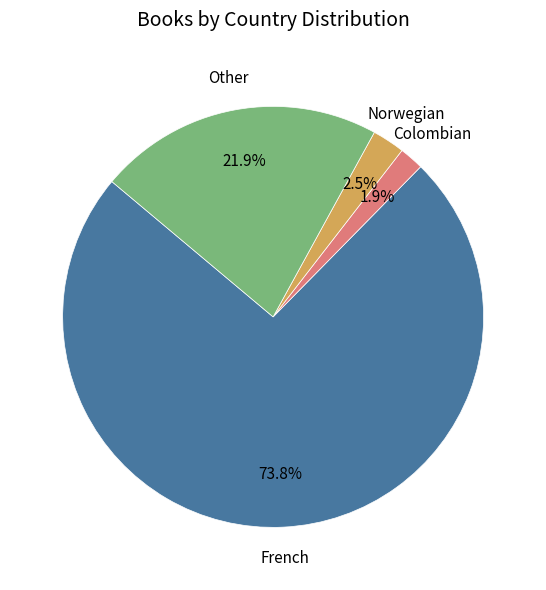

Count the number of slices in the pie.

4